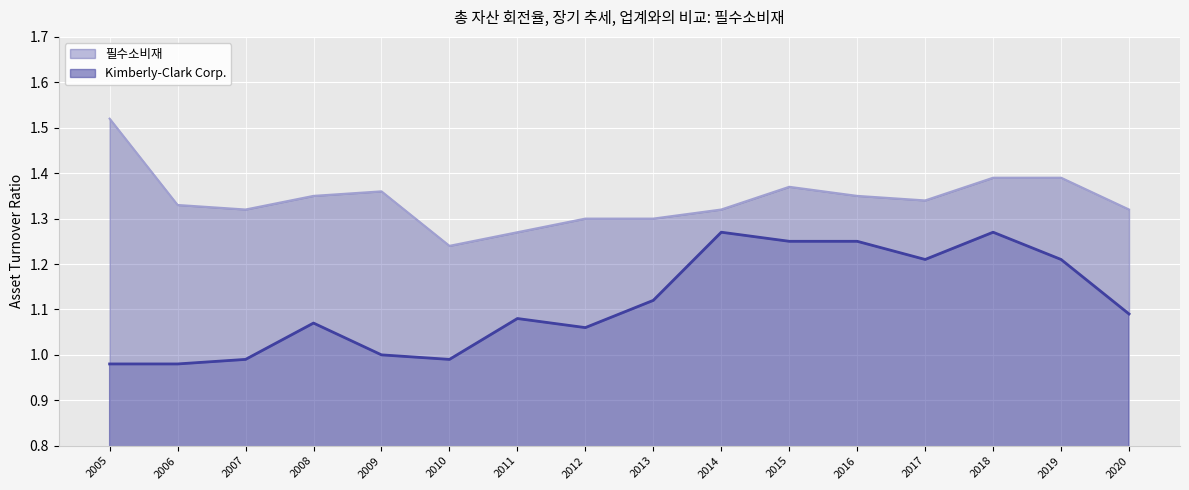

What is the sum of all Kimberly-Clark Corp. values?

17.8